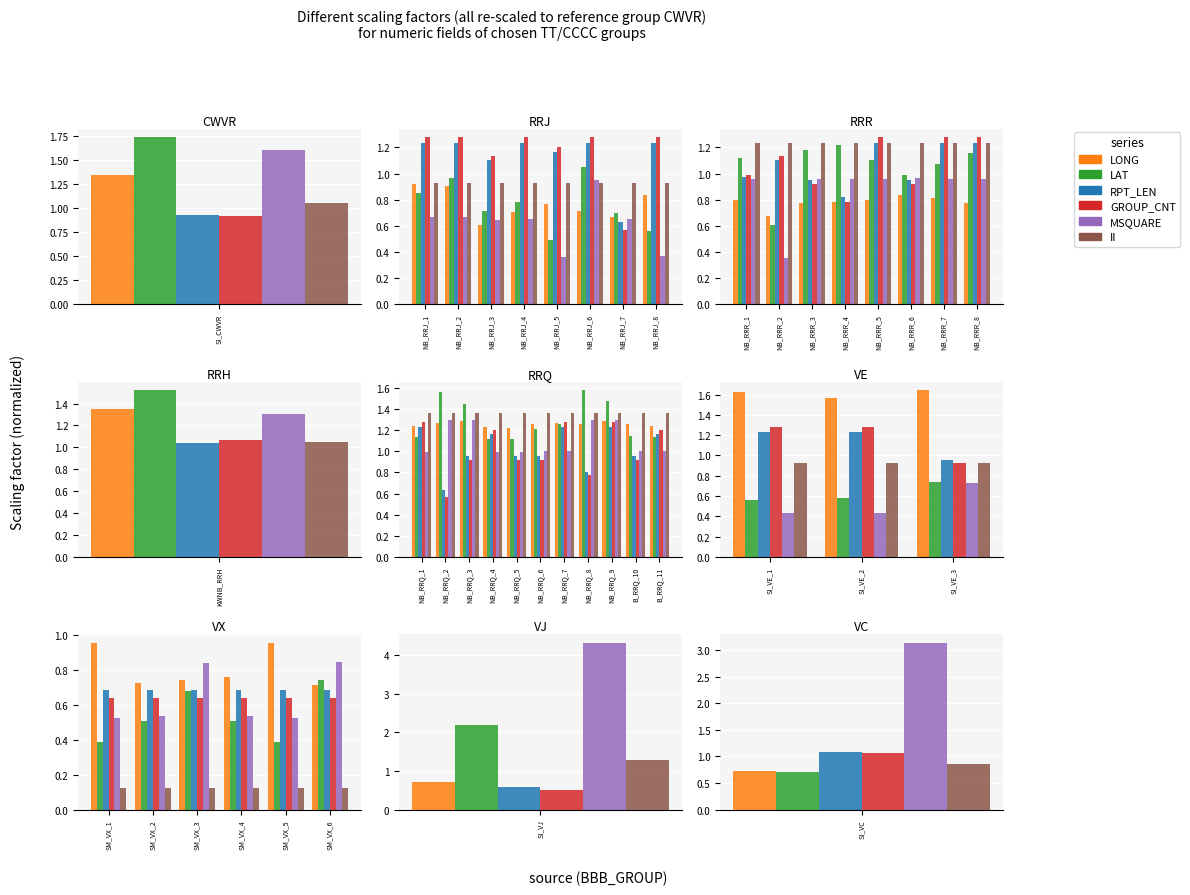

At SM_VX_2, list the series in order from smallest to largest.

II, LAT, MSQUARE, GROUP_CNT, RPT_LEN, LONG